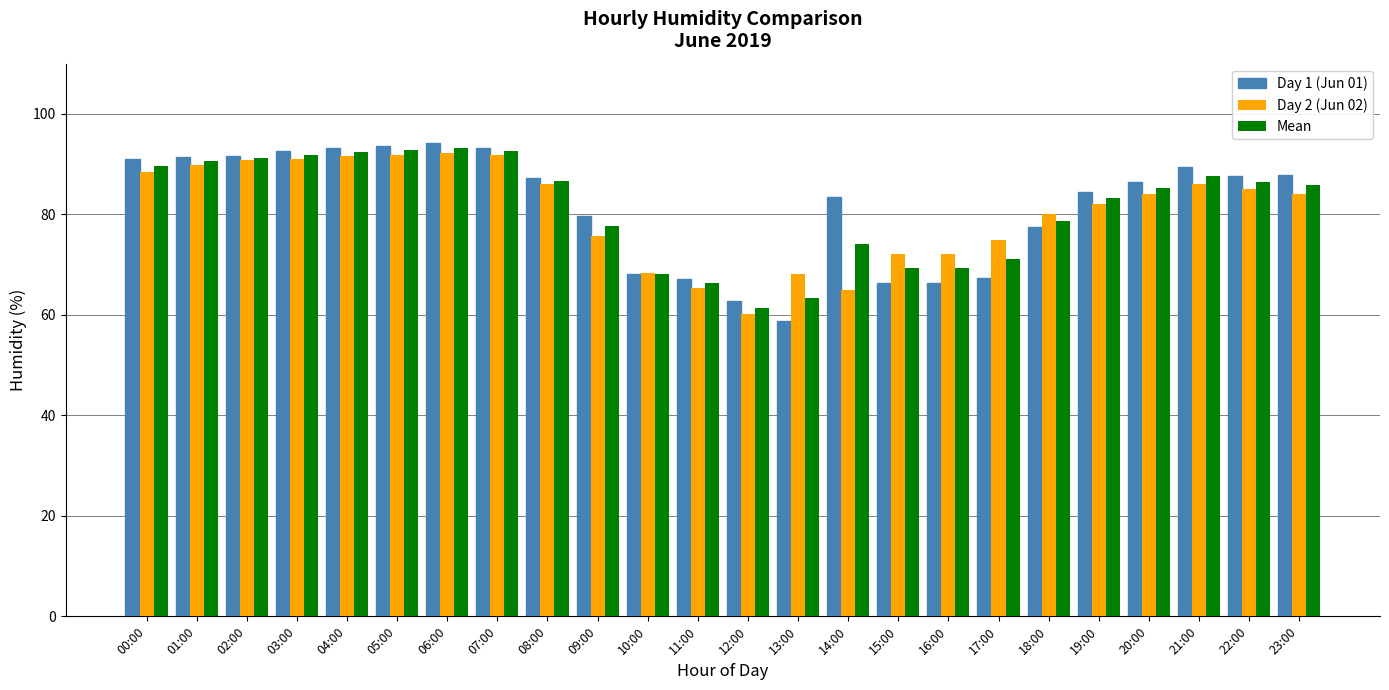

What is the total value across all series at 09:00?

233.1